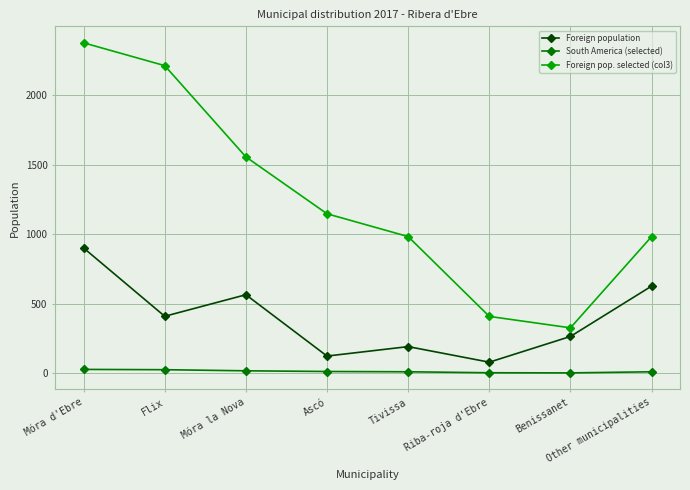

What is the difference between the second highest and second lowest values in the Foreign population series?

503